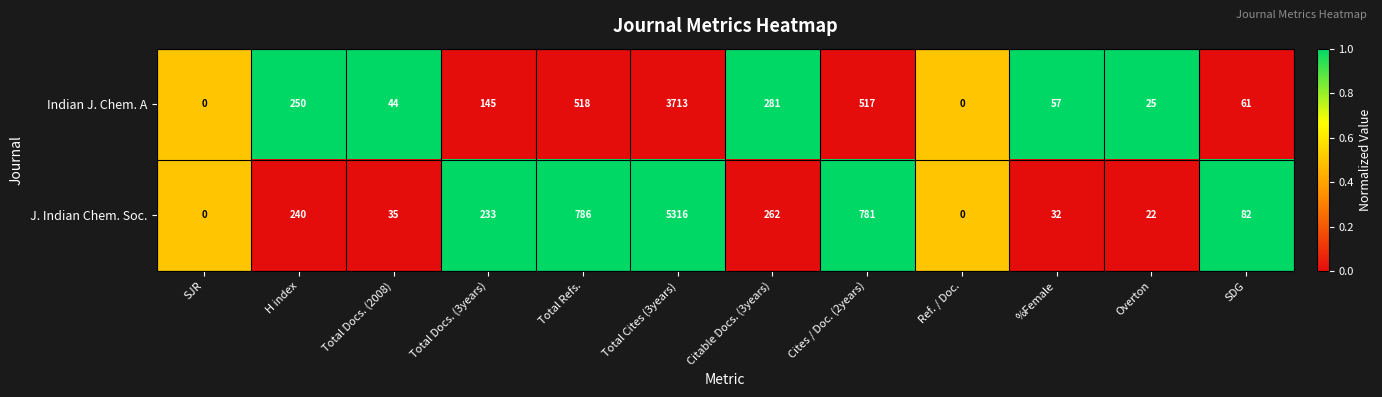

The value of Indian J. Chem. A at H index is 167. True or false?

False